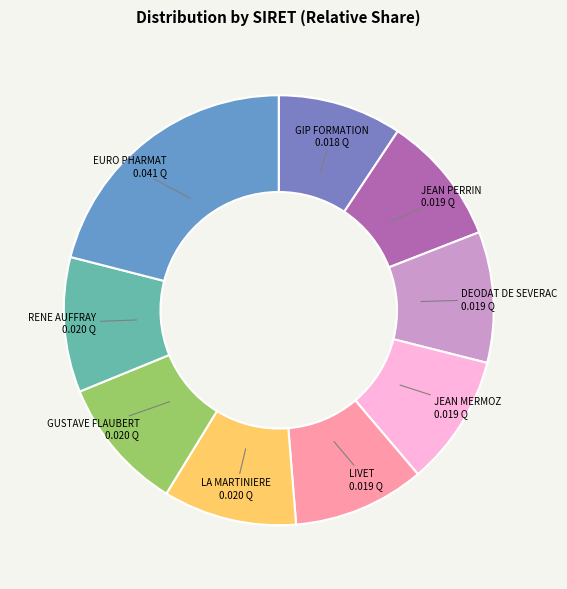

Is EURO PHARMAT the majority of the pie?

No